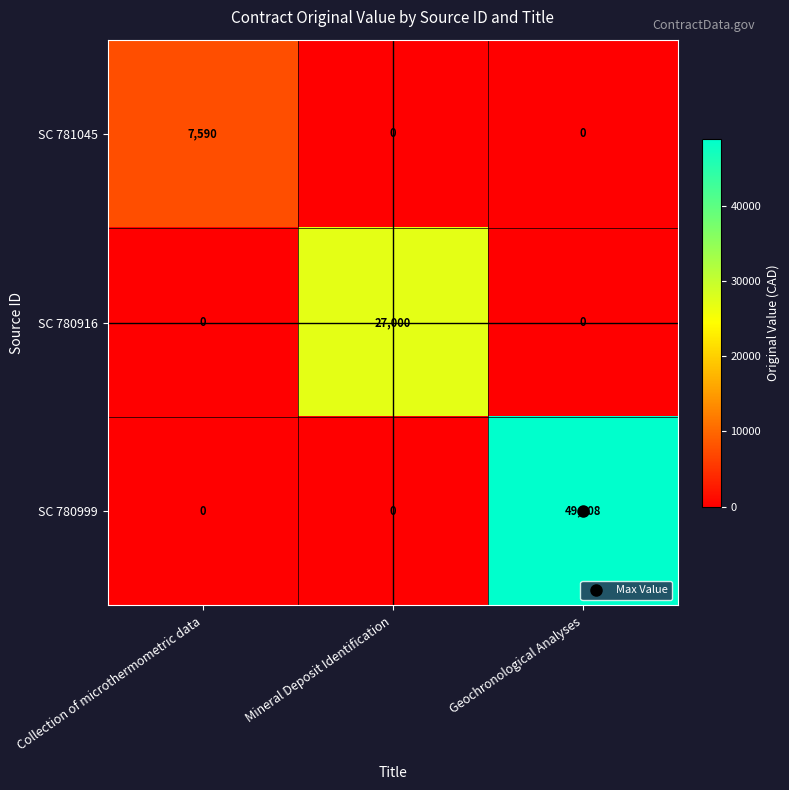

What is the spread (max minus min) of values at Geochronological Analyses?

49008